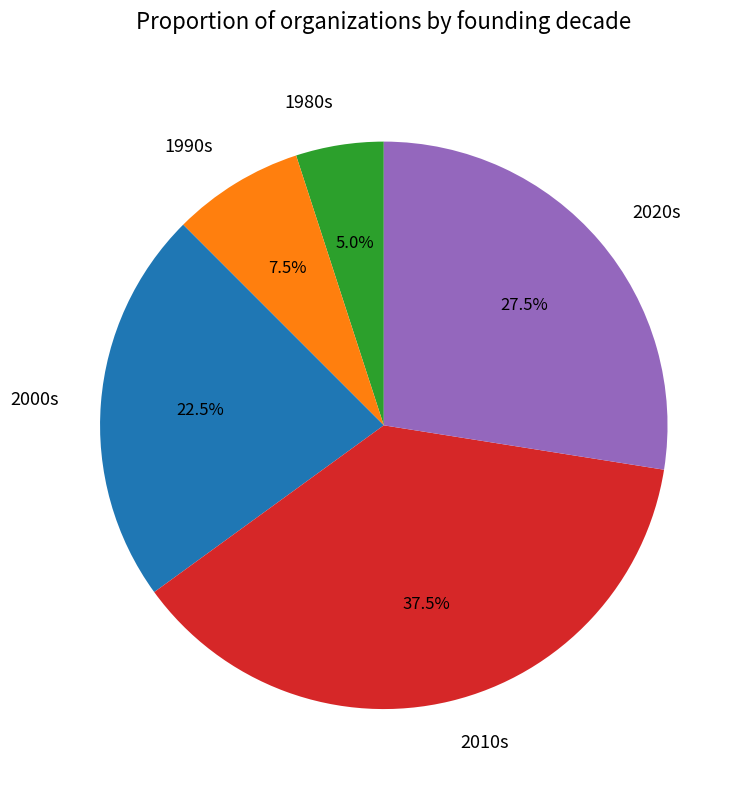

How many slices are in this pie chart?

5